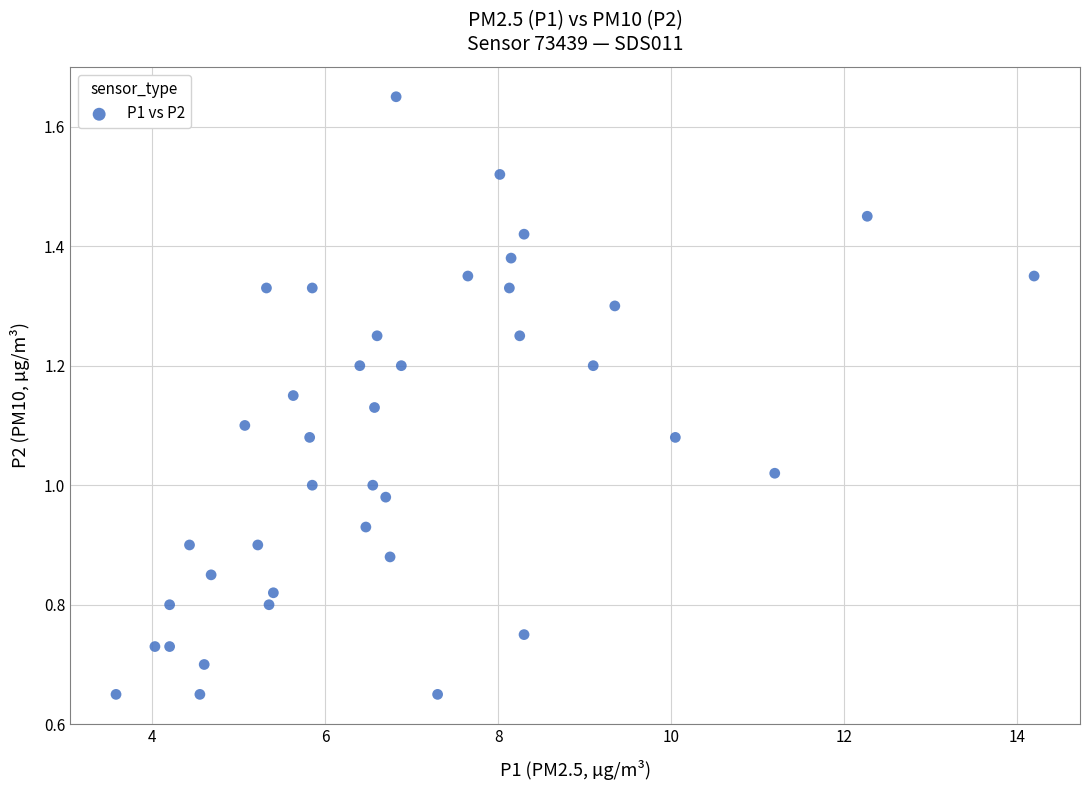

What is the range of X values (max minus min)?

10.6